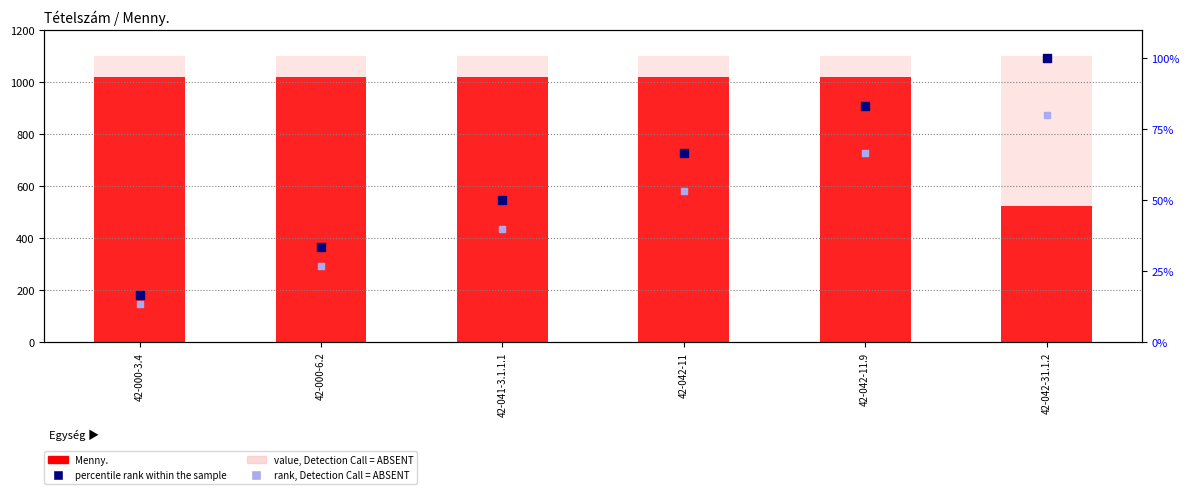

Which series has the largest total across all categories?

value, Detection Call = ABSENT